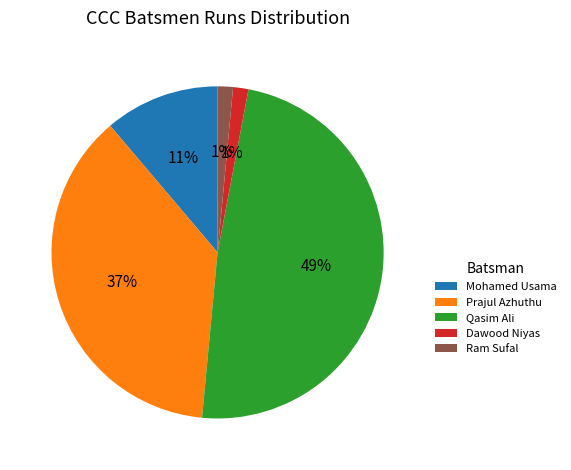

Do Mohamed Usama and Qasim Ali together represent more than half of the pie?

Yes